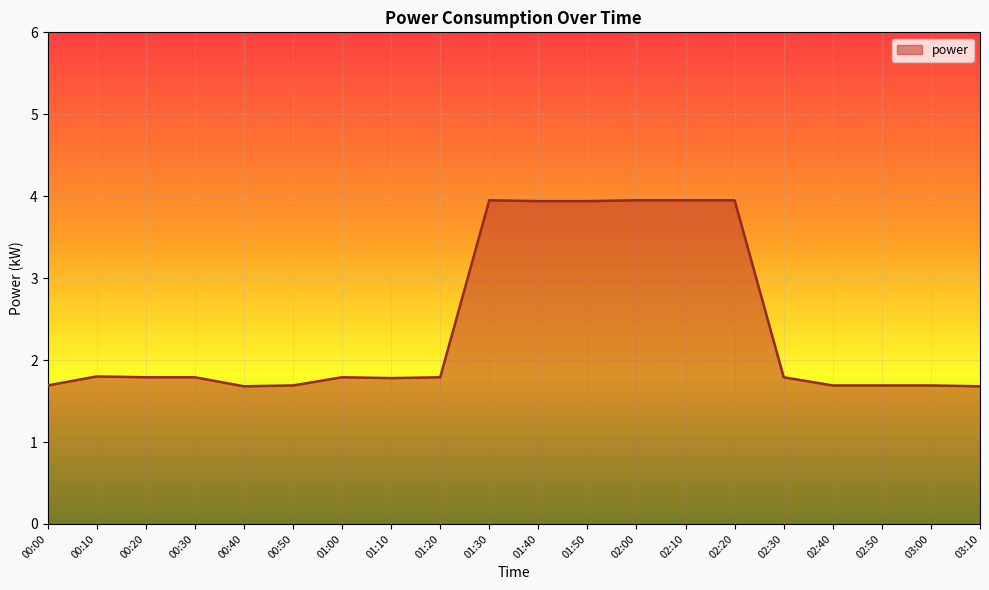

What is the difference between the maximum and minimum values?

2.3